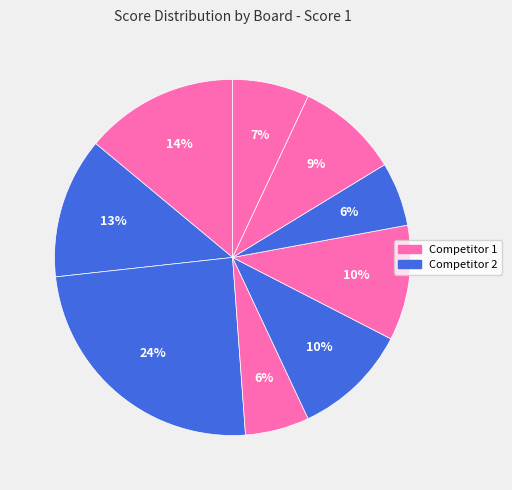

How many slices are in this pie chart?

9